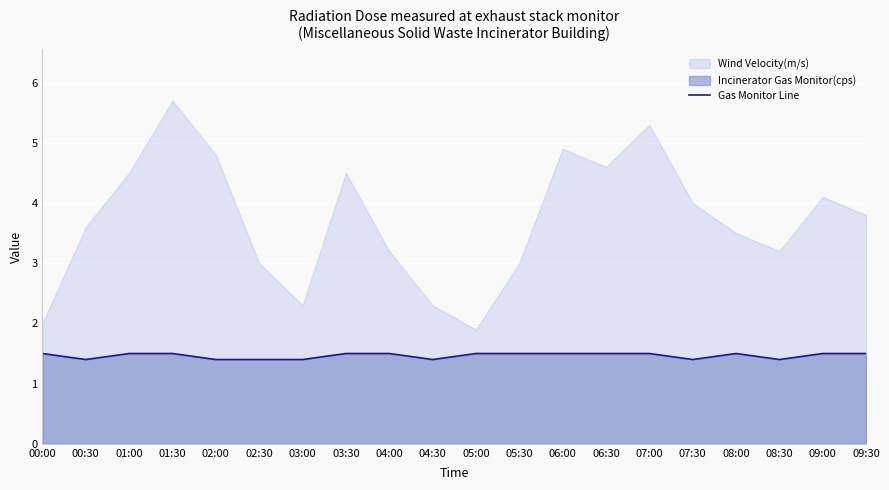

What is the ratio of the value at 00:00 to the value at 09:30?

1.0